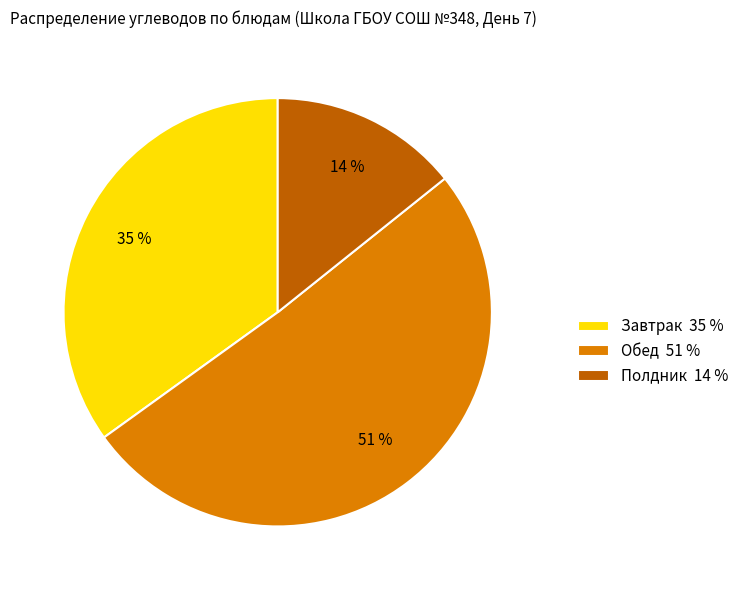

Is there a majority slice in this chart?

Yes